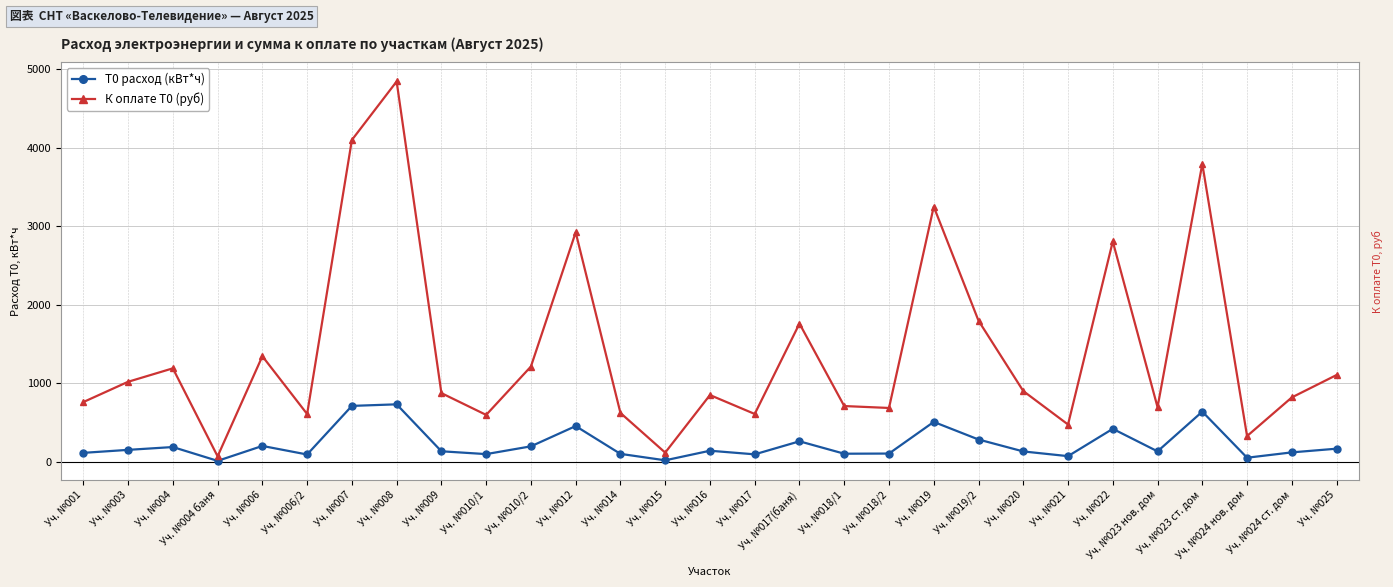

At which category is the sum across all series the highest?

Уч. №008